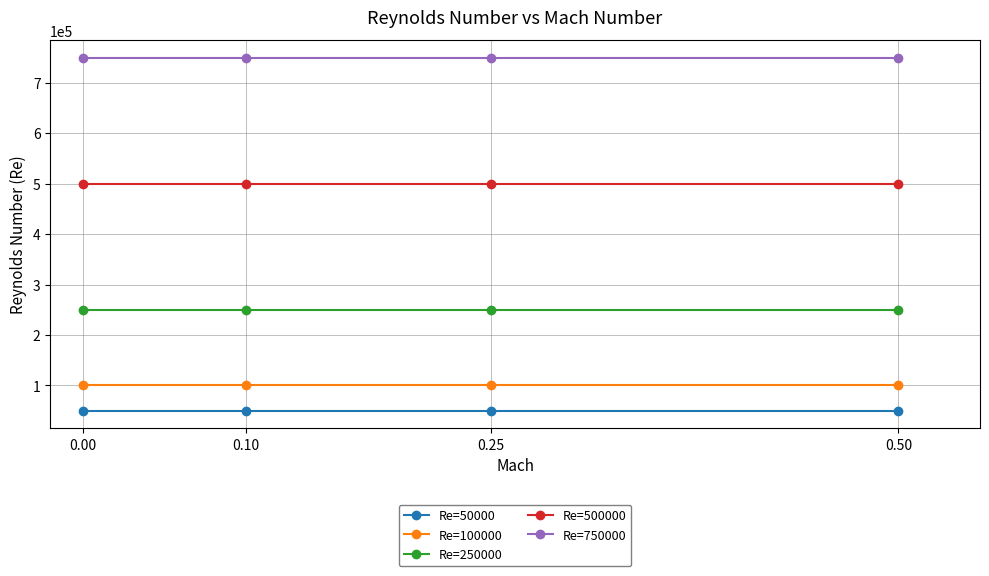

True or false: Re=250000 and Re=100000 intersect in this chart.

False